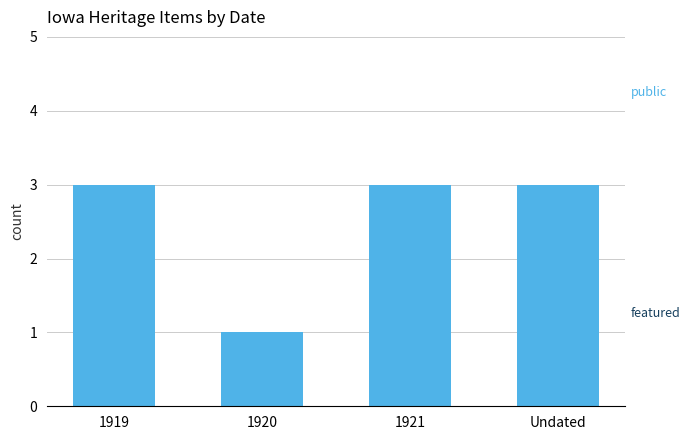

What is the greatest value displayed?

3